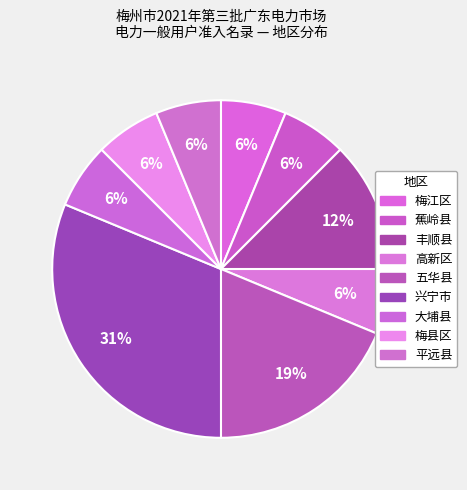

Does 兴宁市 represent more than half of the total?

No